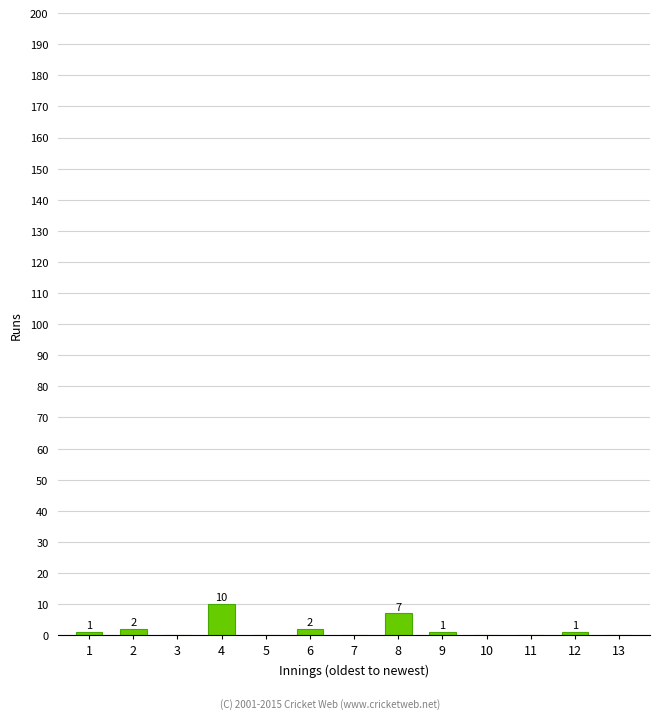

Reading left to right, transcribe all the data shown in this chart.

1=1	2=2	3=0	4=10	5=0	6=2	7=0	8=7	9=1	10=0	11=0	12=1	13=0